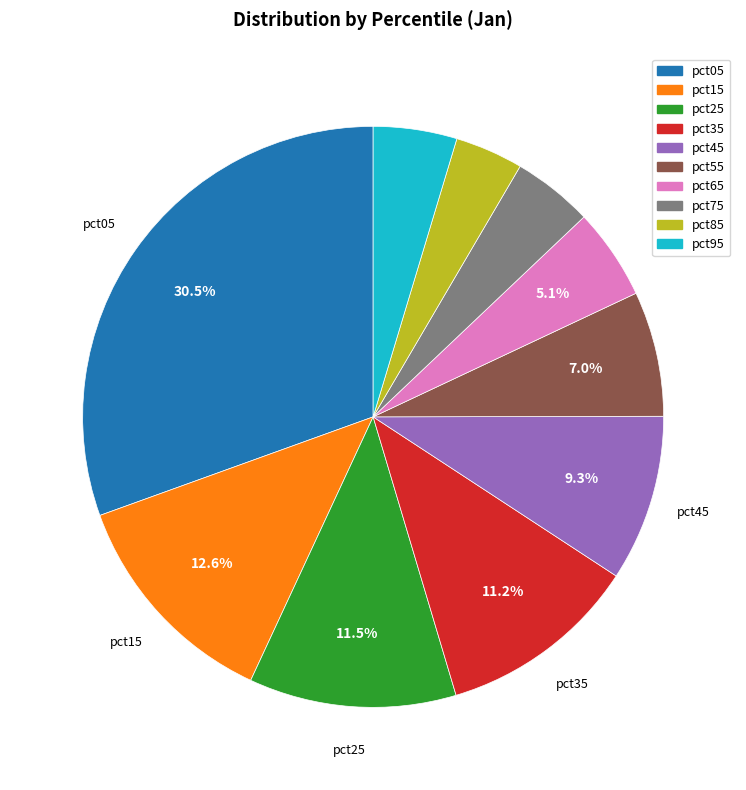

To the nearest percent, what portion does pct15 represent?

13%